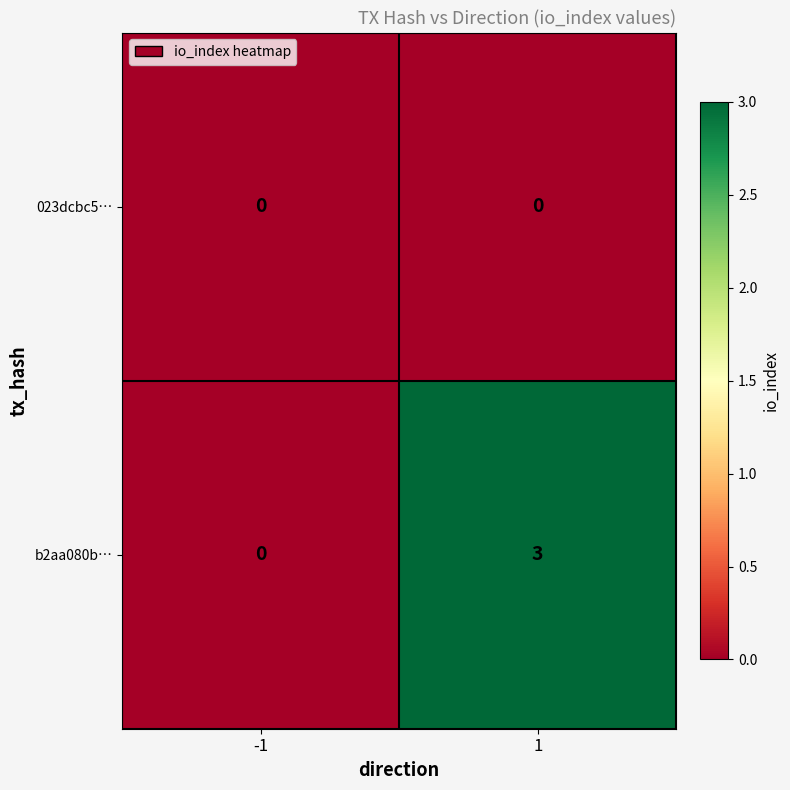

Which series has the largest total across all categories?

b2aa080b…